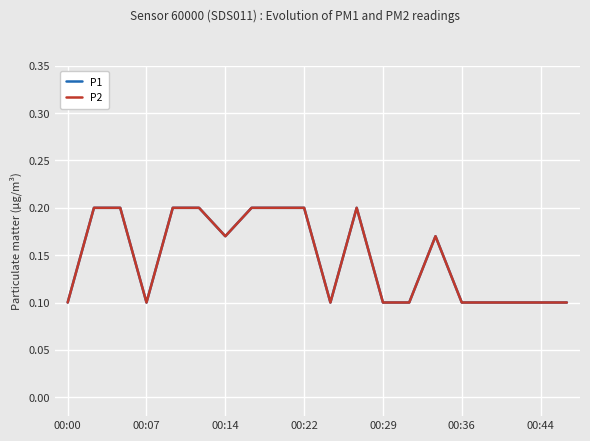

Does the chart display data point markers on the line(s)?

No